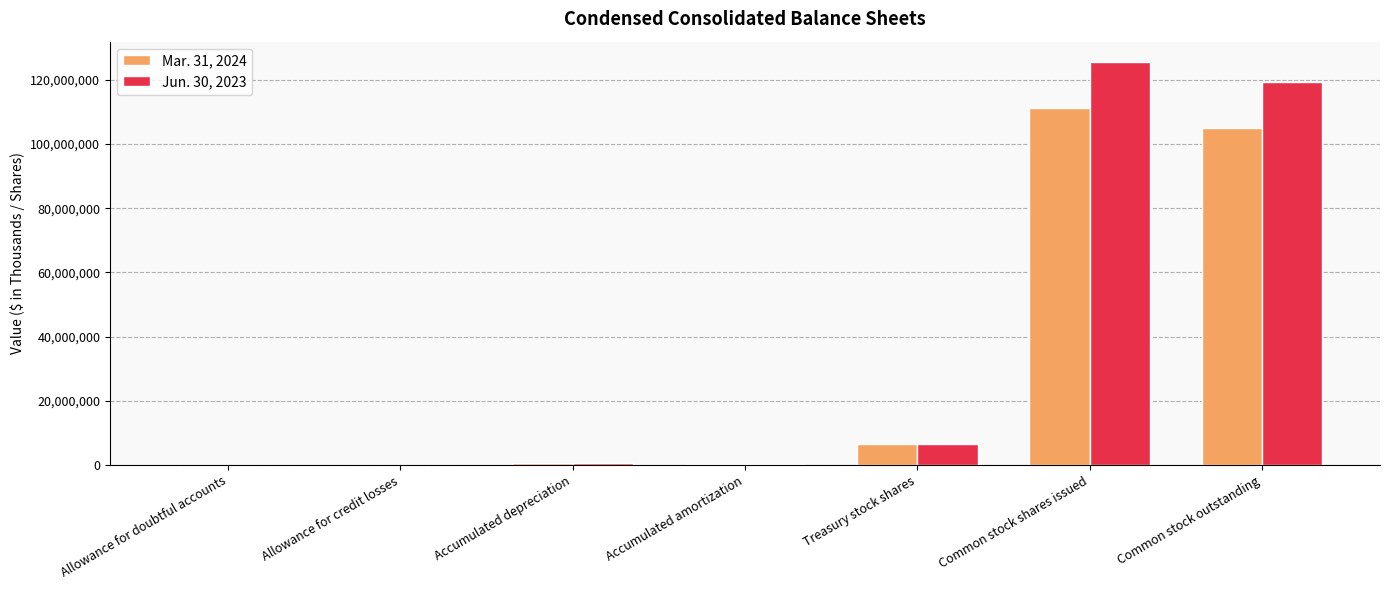

At which category does the chart reach its peak across all series?

Common stock shares issued